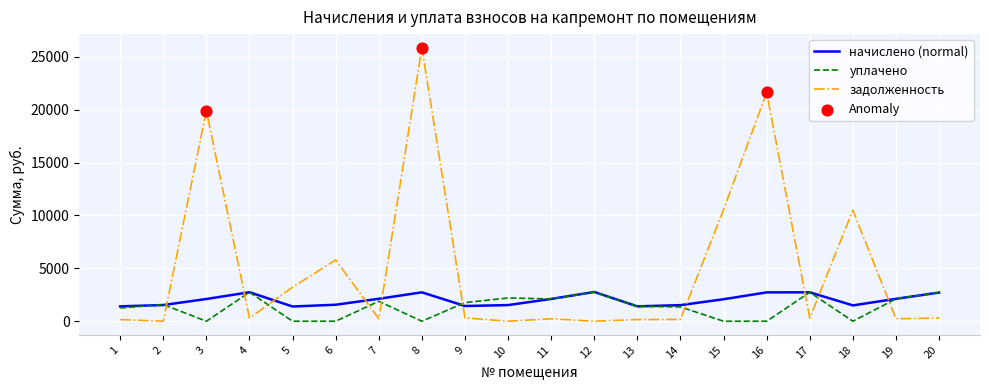

Is the value of уплачено at 17 greater than the value of задолженность at 17?

Yes